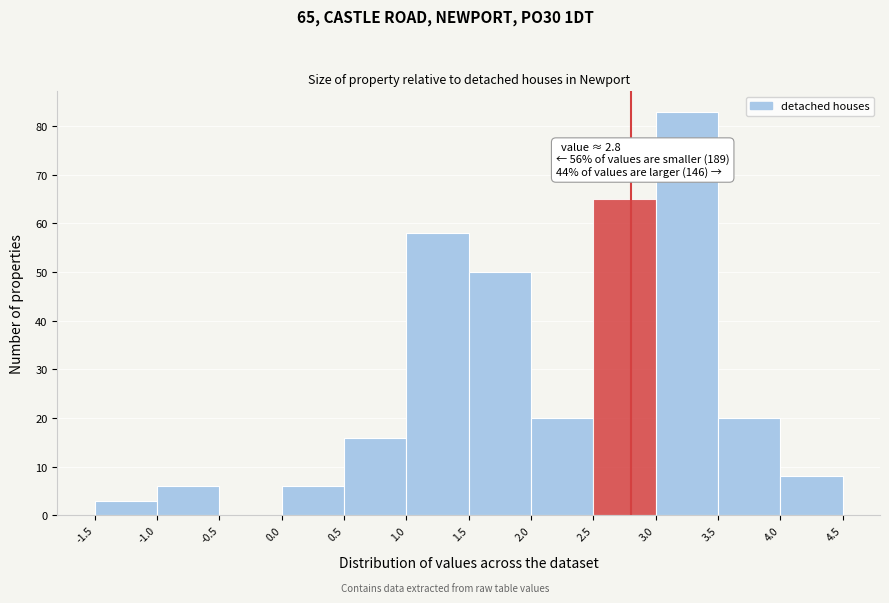

Over which range of the x-axis is the bar tallest?

3.0 to 3.5